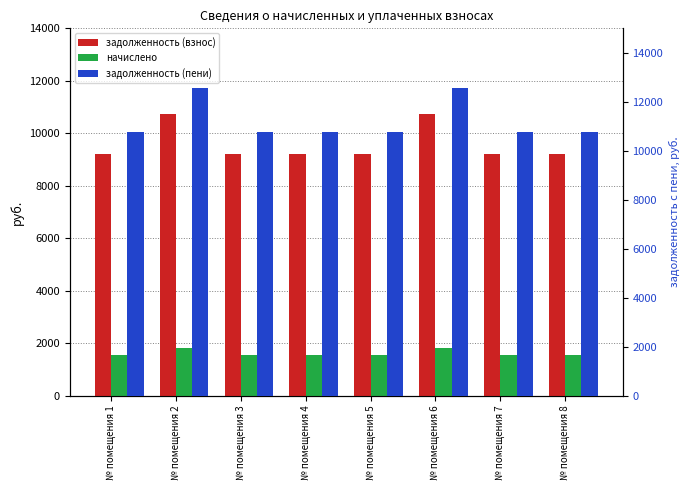

Reading left to right, list all the values displayed in this chart.

задолженность (взнос): 9216.0	10752.0	9216.0	9216.0	9216.0	10752.0	9216.0	9216.0
начислено: 1555.2	1814.4	1555.2	1555.2	1555.2	1814.4	1555.2	1555.2
задолженность (пени): 10771.2	12566.4	10771.2	10771.2	10771.2	12566.4	10771.2	10771.2